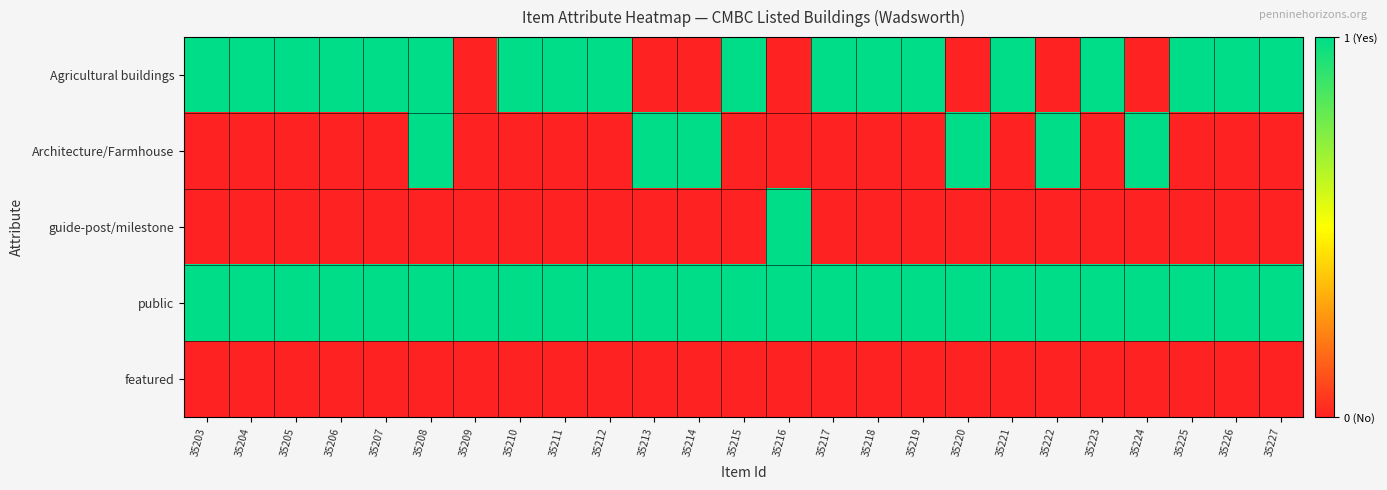

What is the maximum value shown in the chart?

1